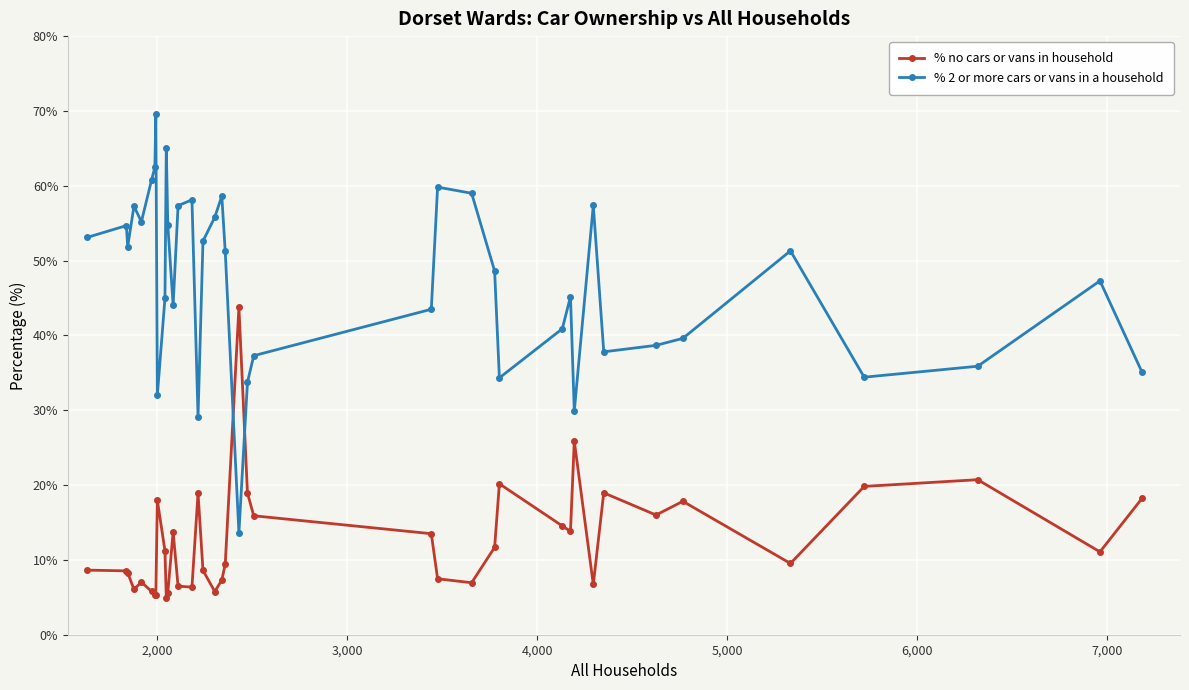

Rank the series by their average value, from highest to lowest.

% 2 or more cars or vans in a household, % no cars or vans in household